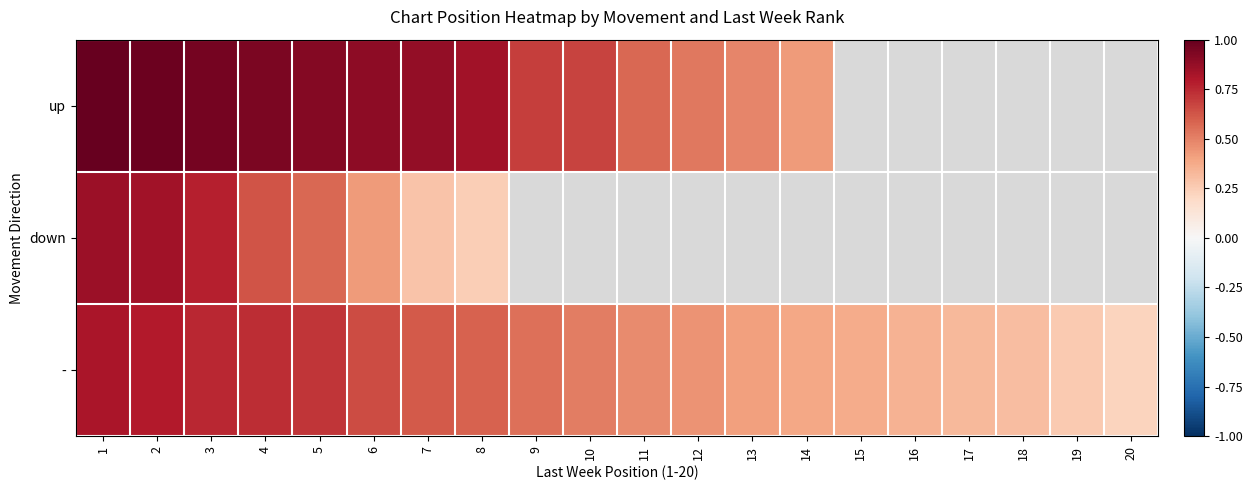

What is the approximate value of up at 7?

0.9